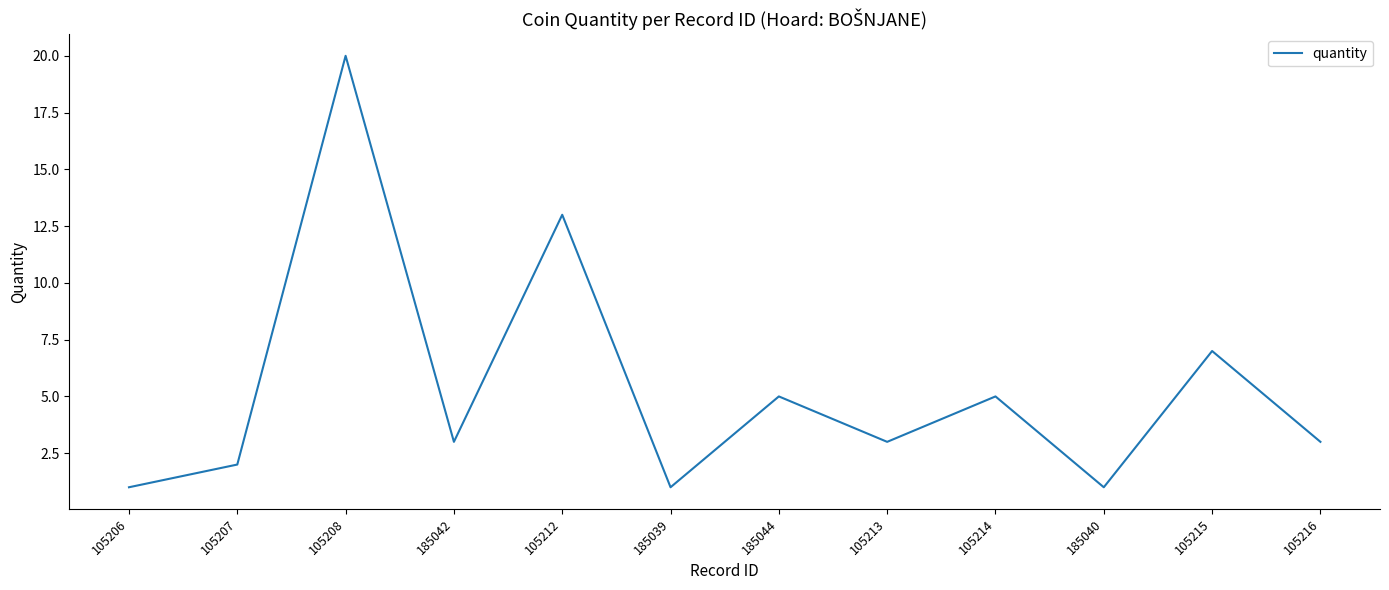

At which label does the data first exceed 3?

105208